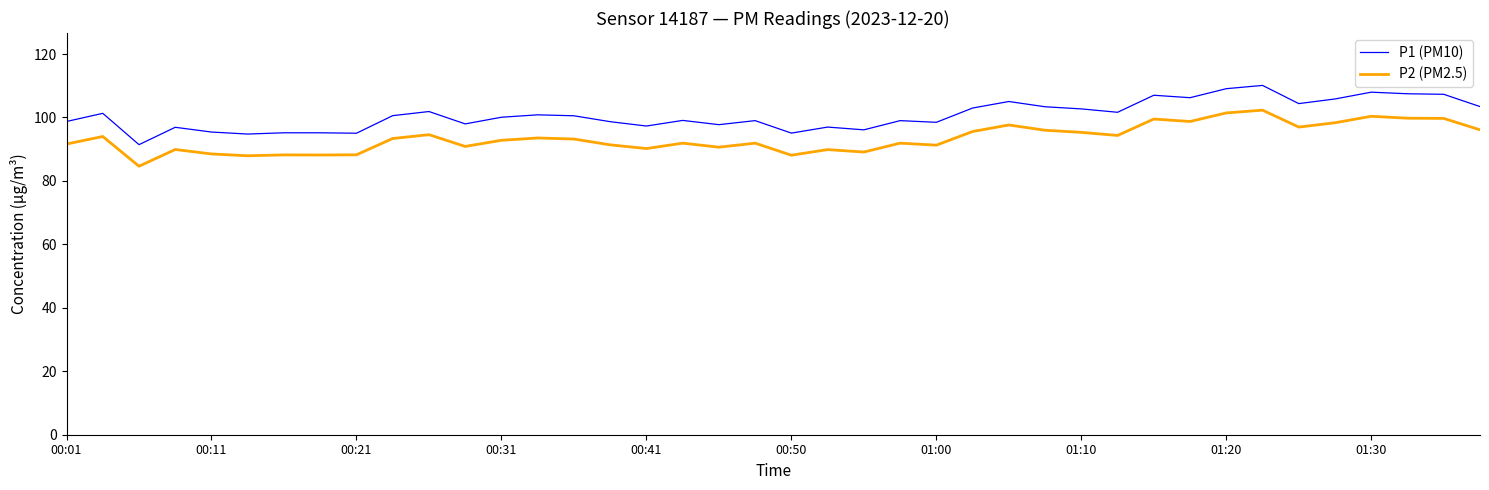

Which series has the widest spread of values?

P1 (PM10)